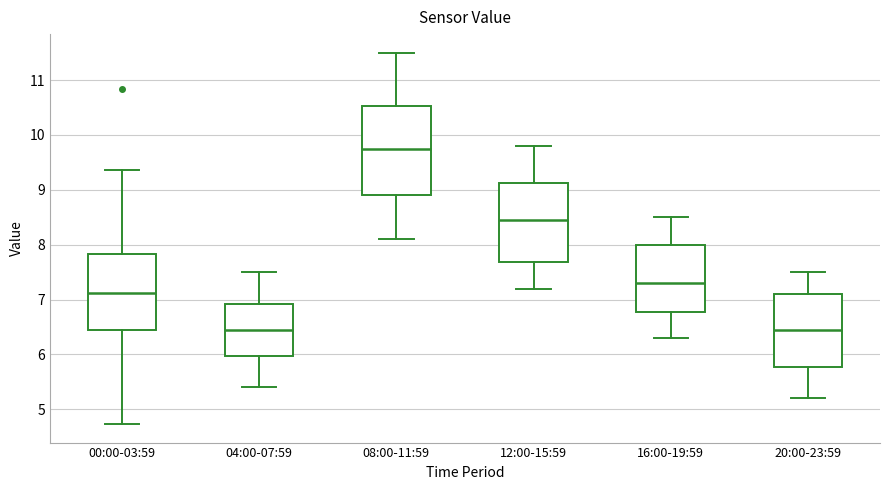

Where does the lower whisker of the box for 04:00-07:59 end on the y-axis? The values are not printed on the chart, so give them approximately, as read against the axis.

5.4